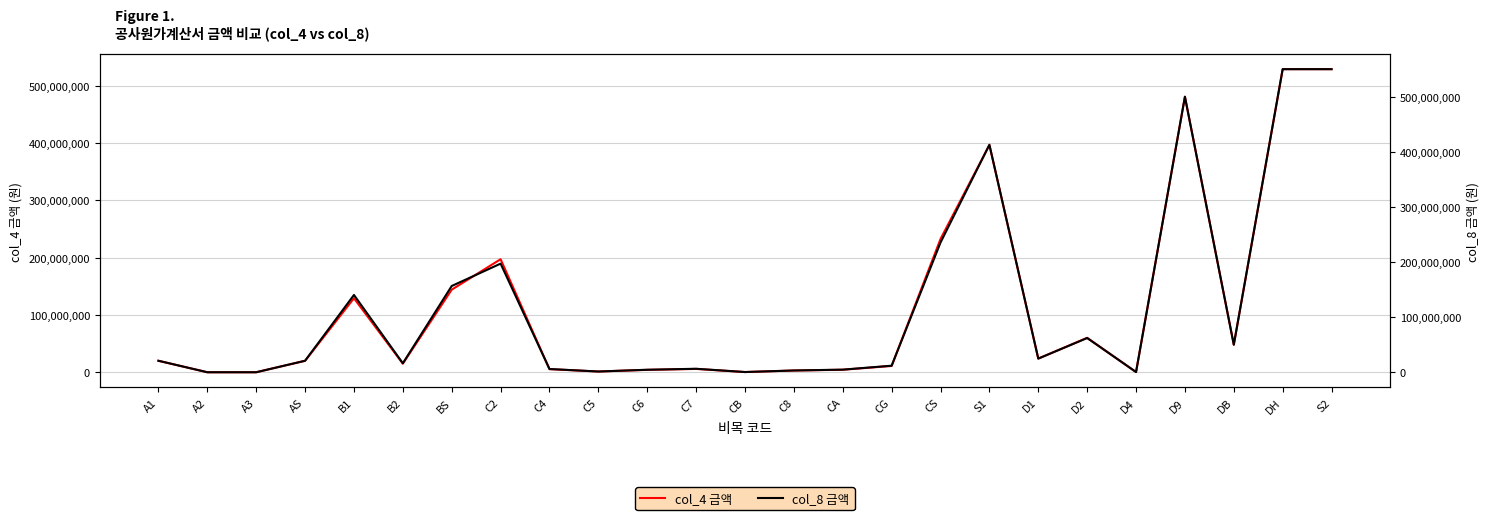

Reading left to right, list all the values displayed in this chart.

col_4 금액: 19949732	0	0	19949732	129100486	14975656	144076142	197187706	5402855	1253462	4169945	5809521	354862	2969311	4367171	10989733	232504566	396530440	23791826	60055154	352580	480730000	48073000	528803000	528803000
col_8 금액: 20869023	0	0	20869023	140283646	16272902	156556548	197157353	5870870	1362041	4531161	6312764	385601	3226523	4721773	11887513	235455599	412881170	24772870	62114289	352580	500120909	50012091	550133000	550133000